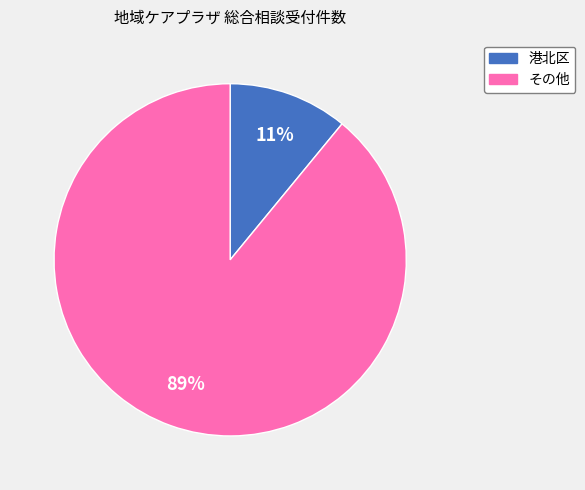

Is there any slice that represents more than half of the pie?

Yes